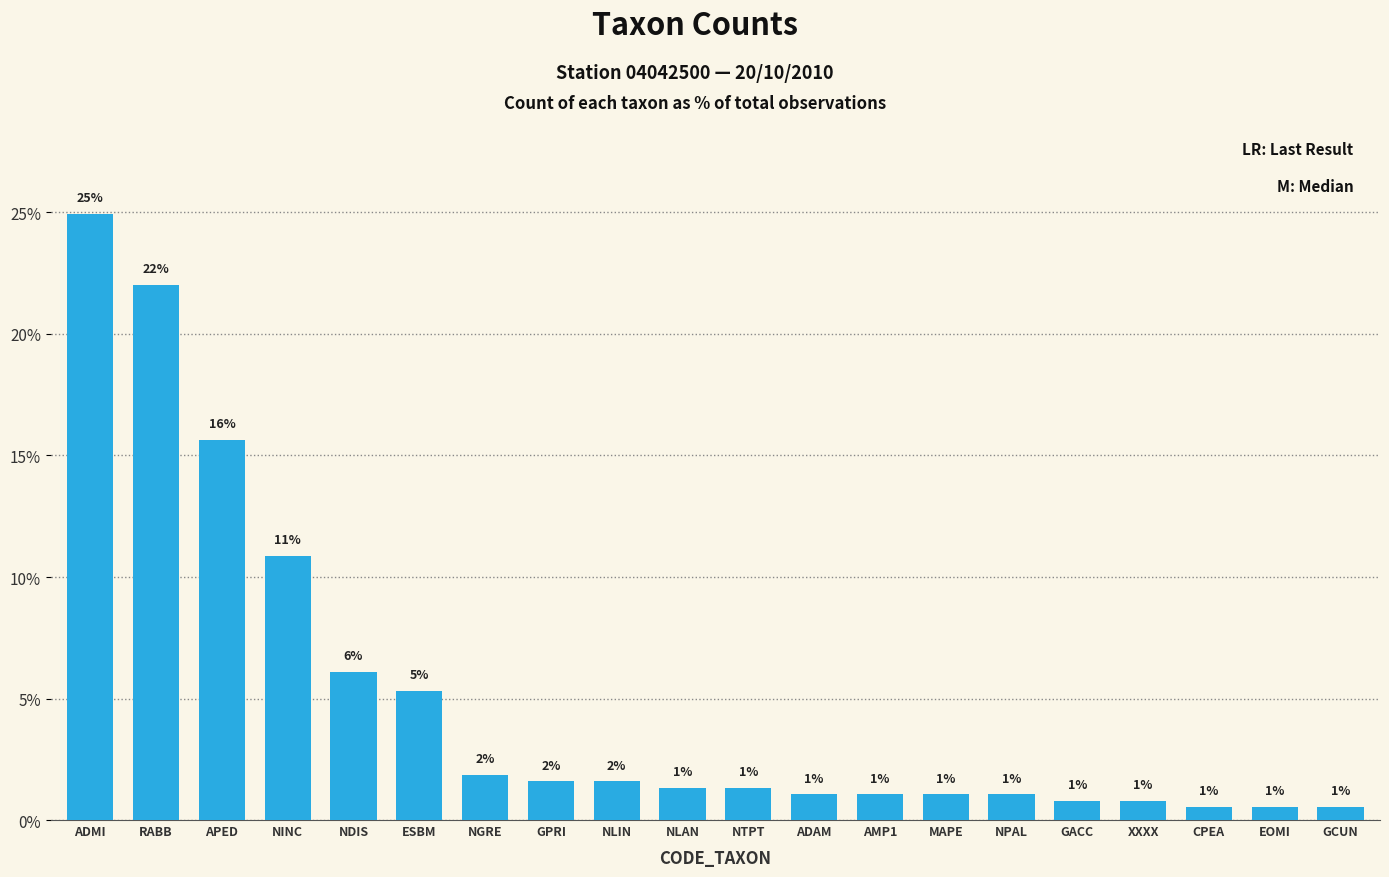

Reading left to right, list all the values displayed in this chart.

24.9	22.0	15.6	10.9	6.1	5.3	1.9	1.6	1.6	1.3	1.3	1.1	1.1	1.1	1.1	0.8	0.8	0.5	0.5	0.5